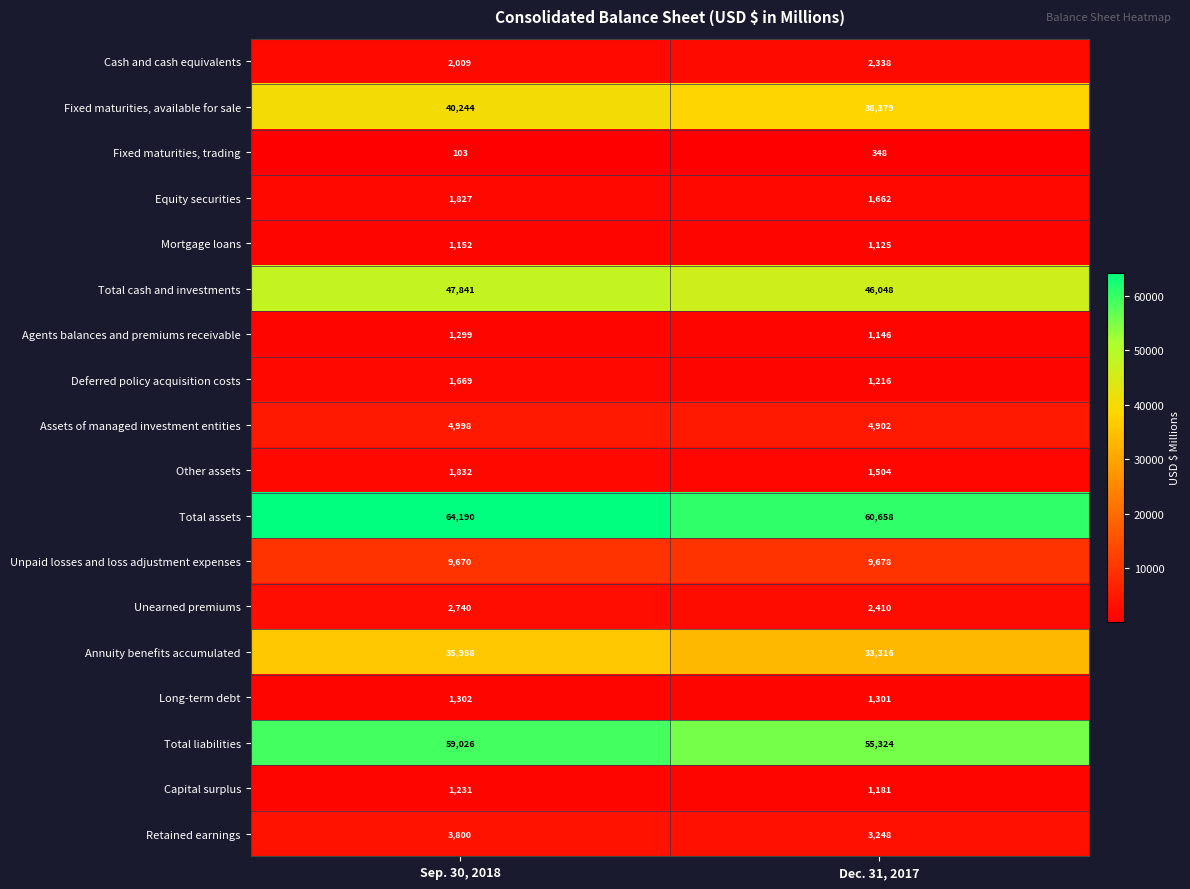

What is the sum of the Assets of managed investment entities values at Dec. 31, 2017 and Sep. 30, 2018?

9900